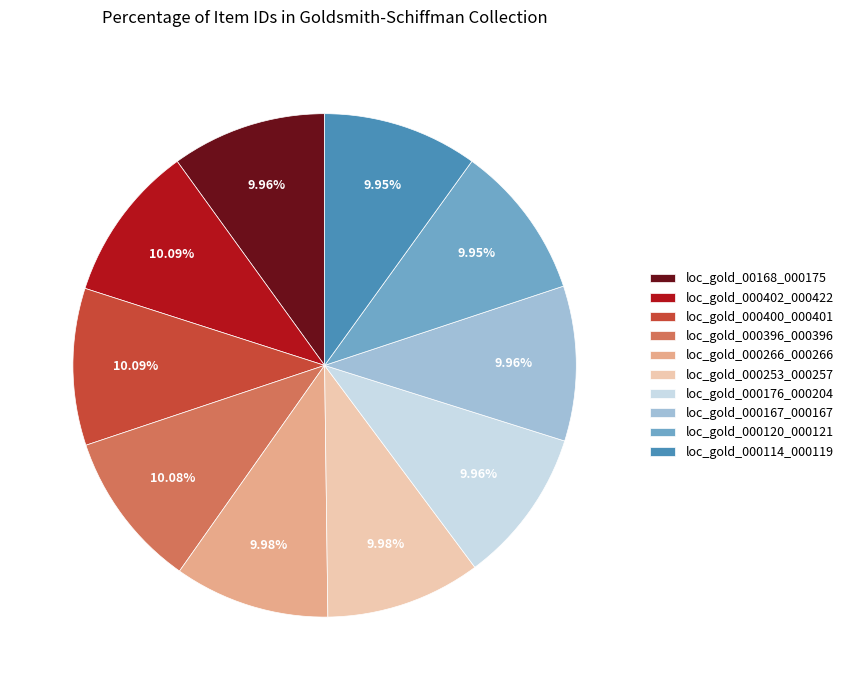

Approximately how many times larger is the value at loc_gold_000120_000121 compared to loc_gold_000167_000167?

1.0